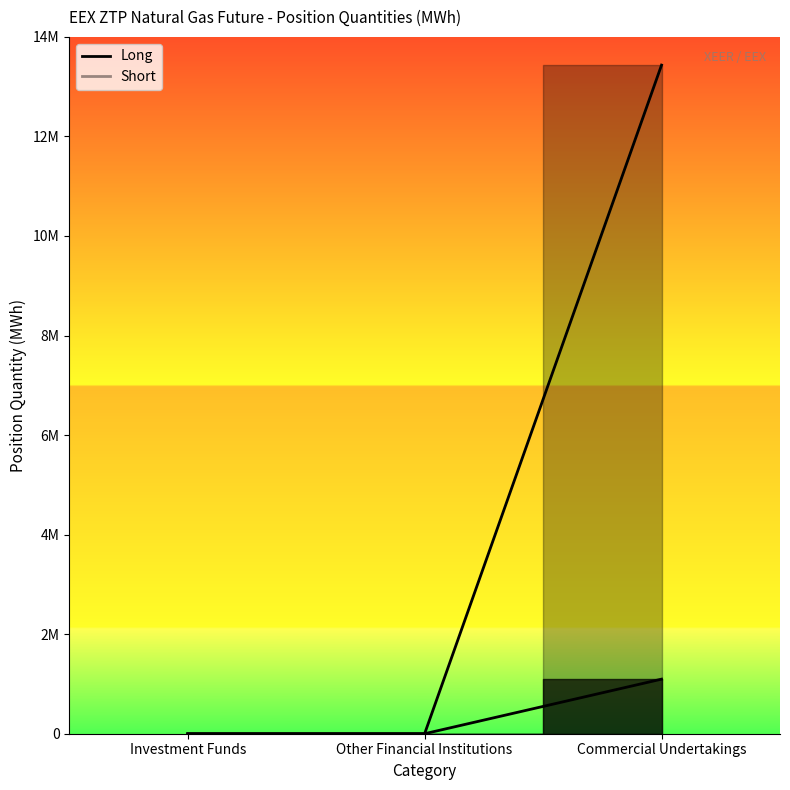

Which has a higher value, Investment Funds or Other Financial Institutions?

Investment Funds